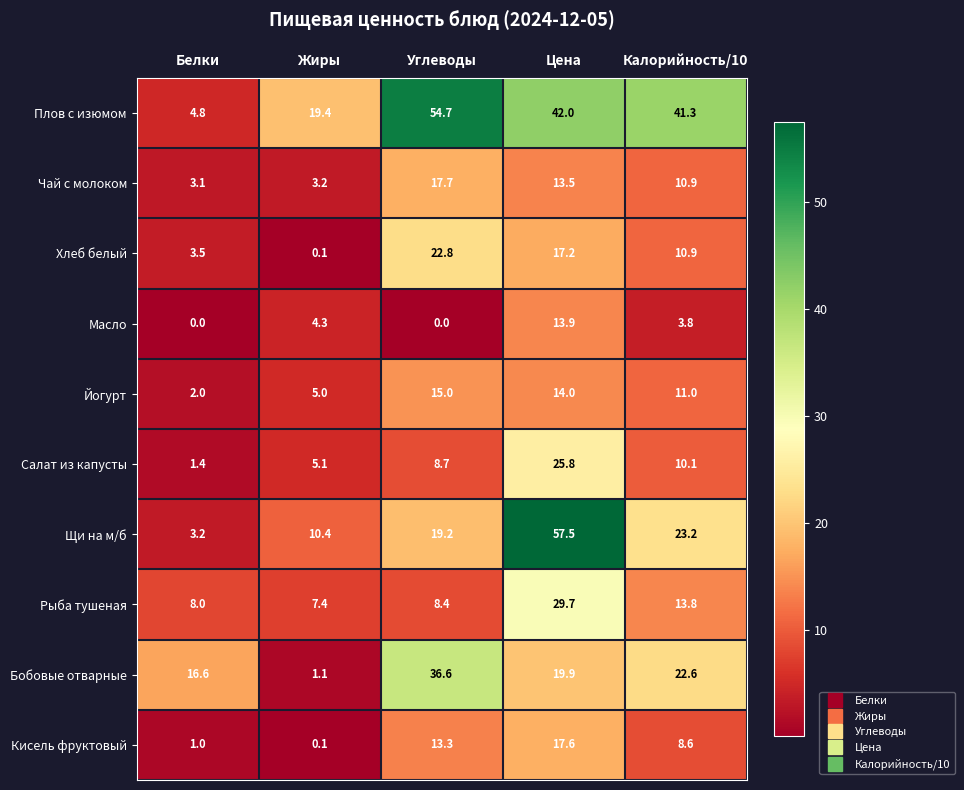

True or false: Хлеб белый has a value of 17.2 at Цена.

True